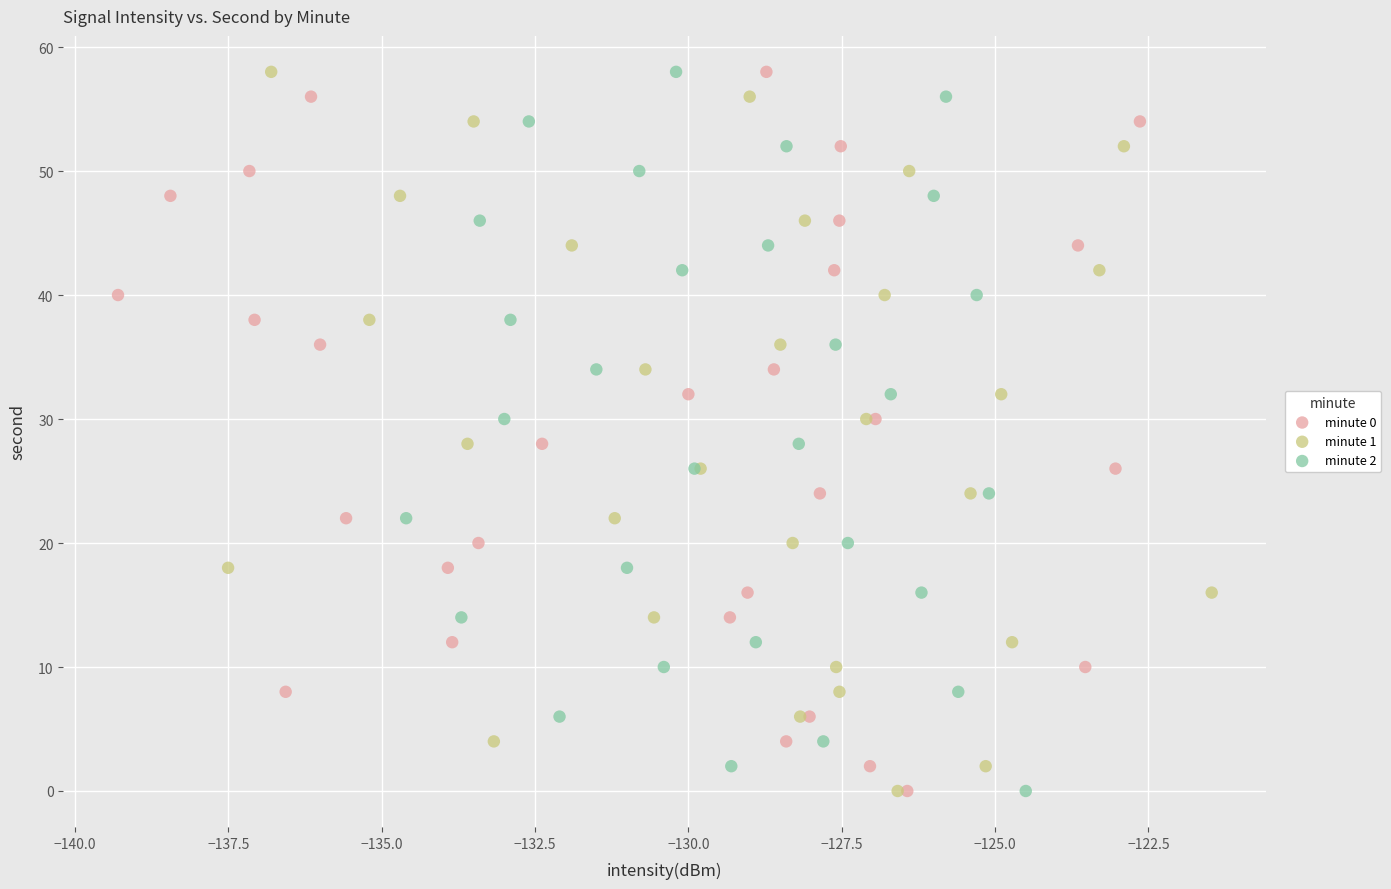

What are all the series names shown in the legend?

minute 0, minute 1, minute 2